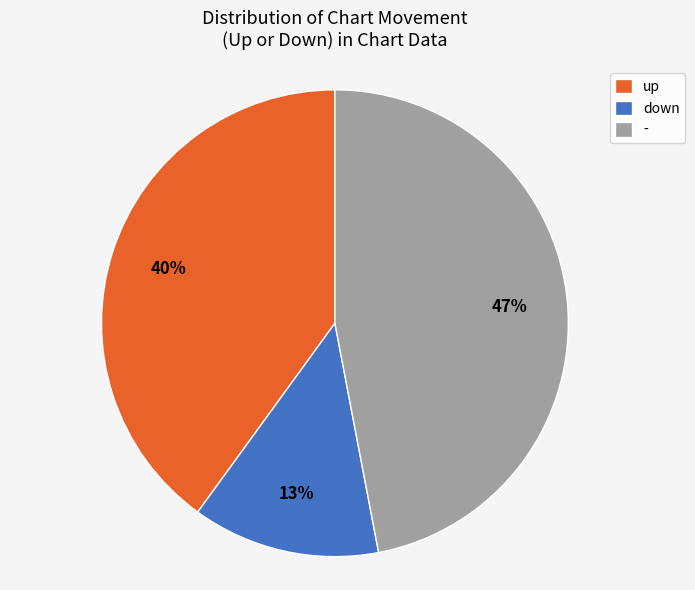

To the nearest percent, what percentage of the pie is -?

47%